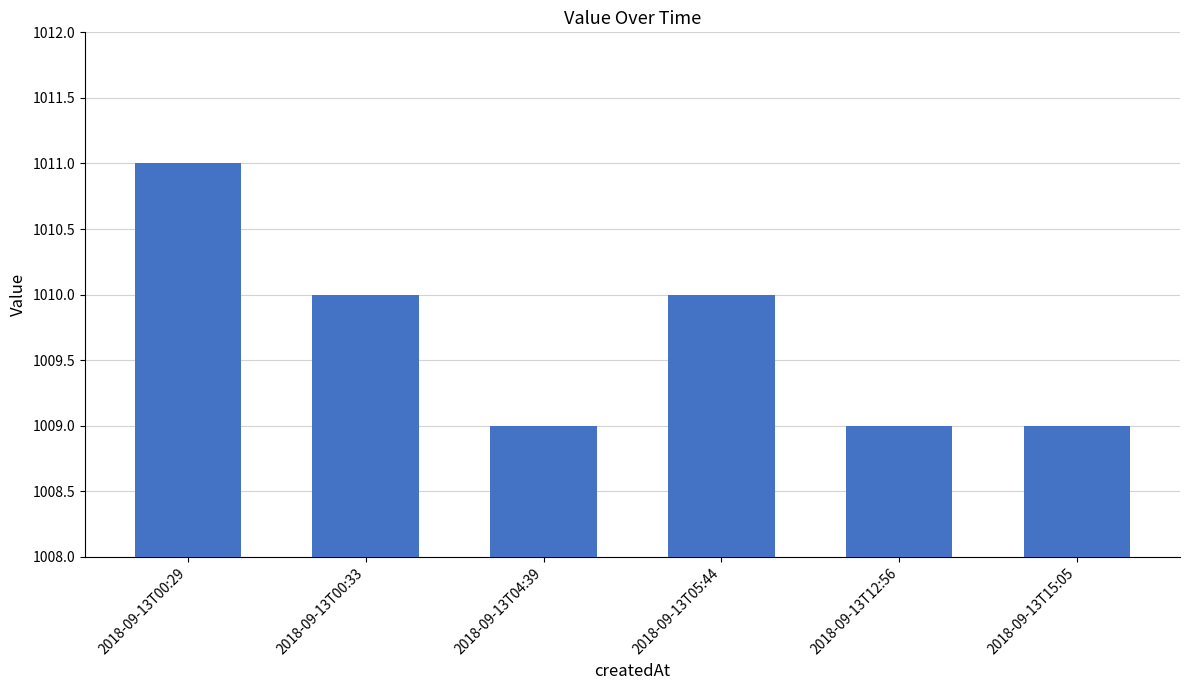

What is the difference between the maximum and second lowest values?

2